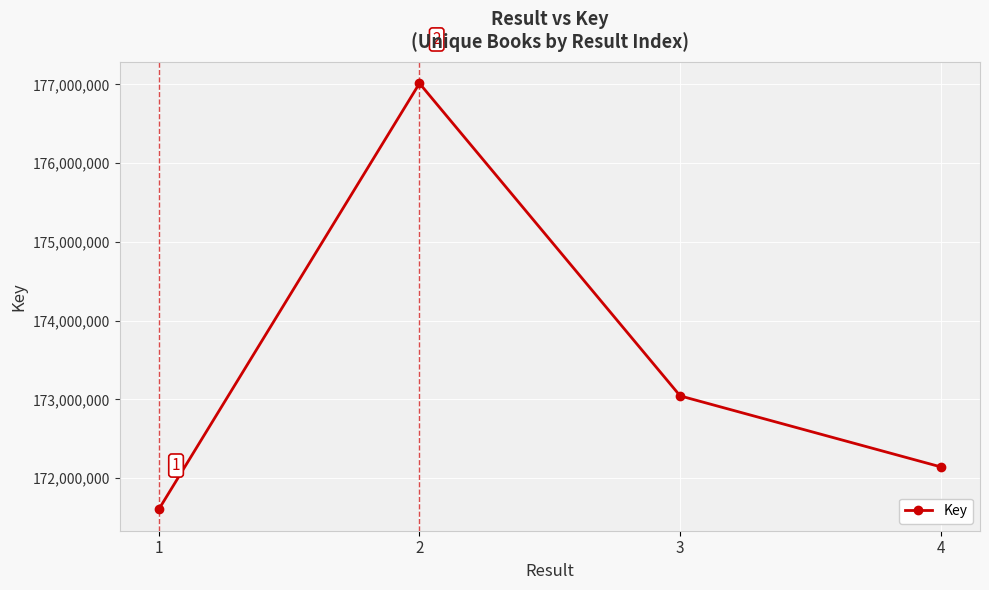

Reading right to left, extract all data points from this chart.

172142169	173043797	177012311	171602553